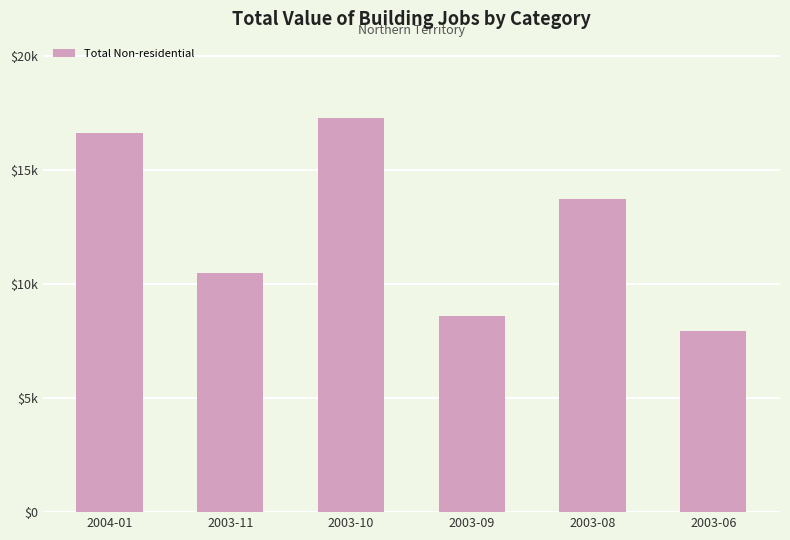

List the labels in order of value, largest first.

2003-10, 2004-01, 2003-08, 2003-11, 2003-09, 2003-06